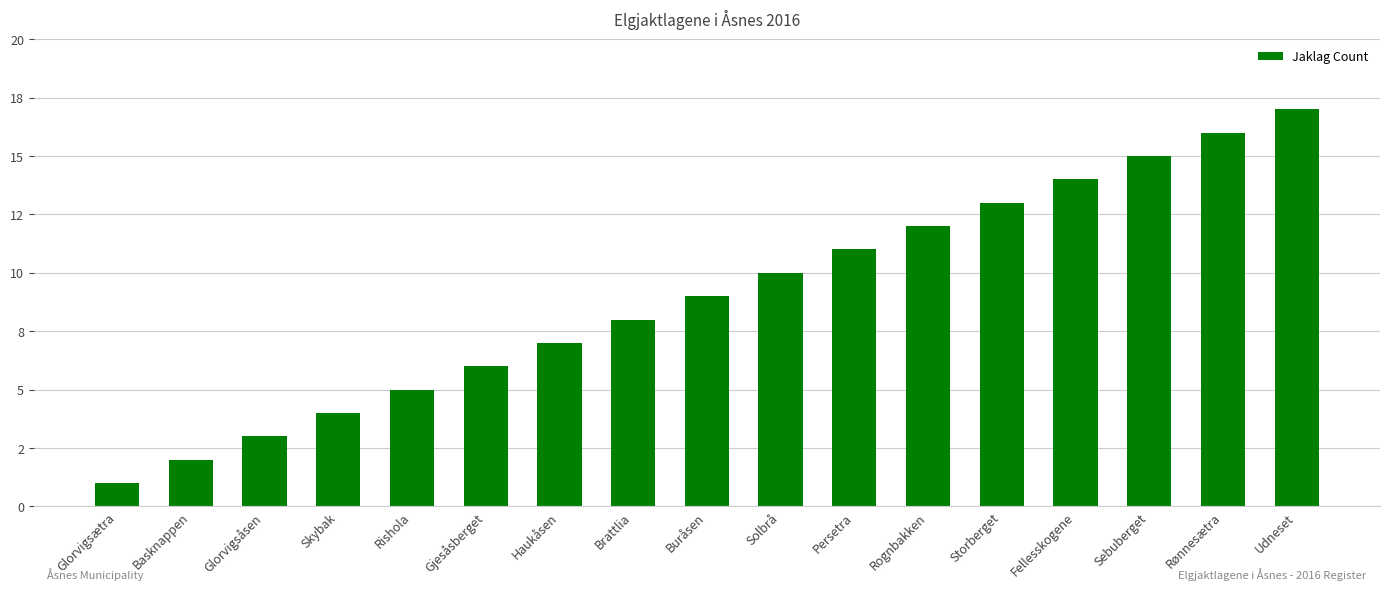

Reading left to right, transcribe all the data shown in this chart.

1	2	3	4	5	6	7	8	9	10	11	12	13	14	15	16	17